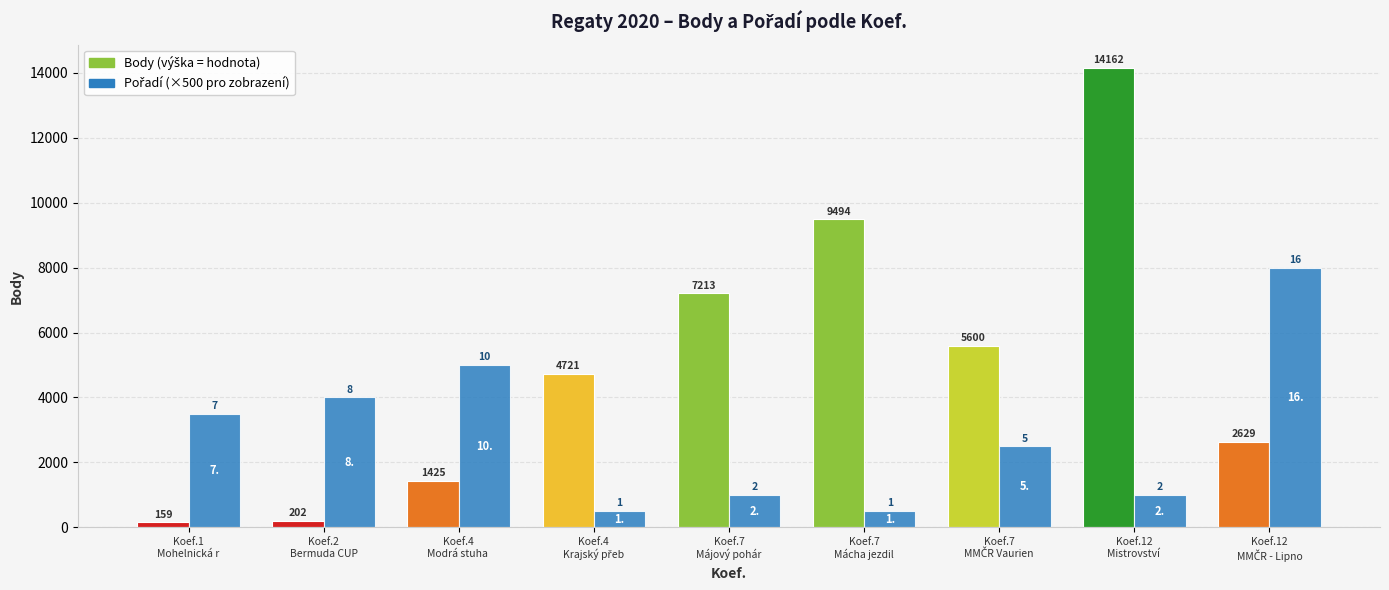

What position from the right is Koef.4
Modrá stuha ?

7